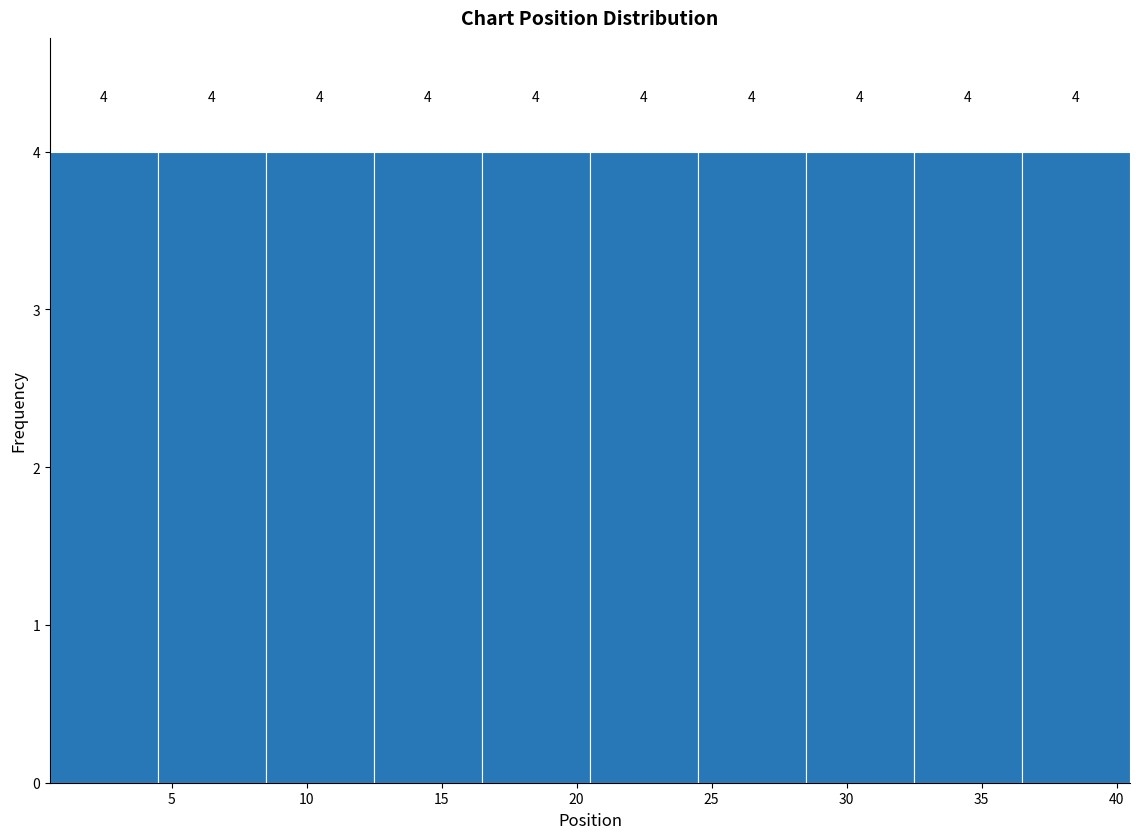

What is the height of the bar covering 24.5 to 28.5 on the x-axis?

4